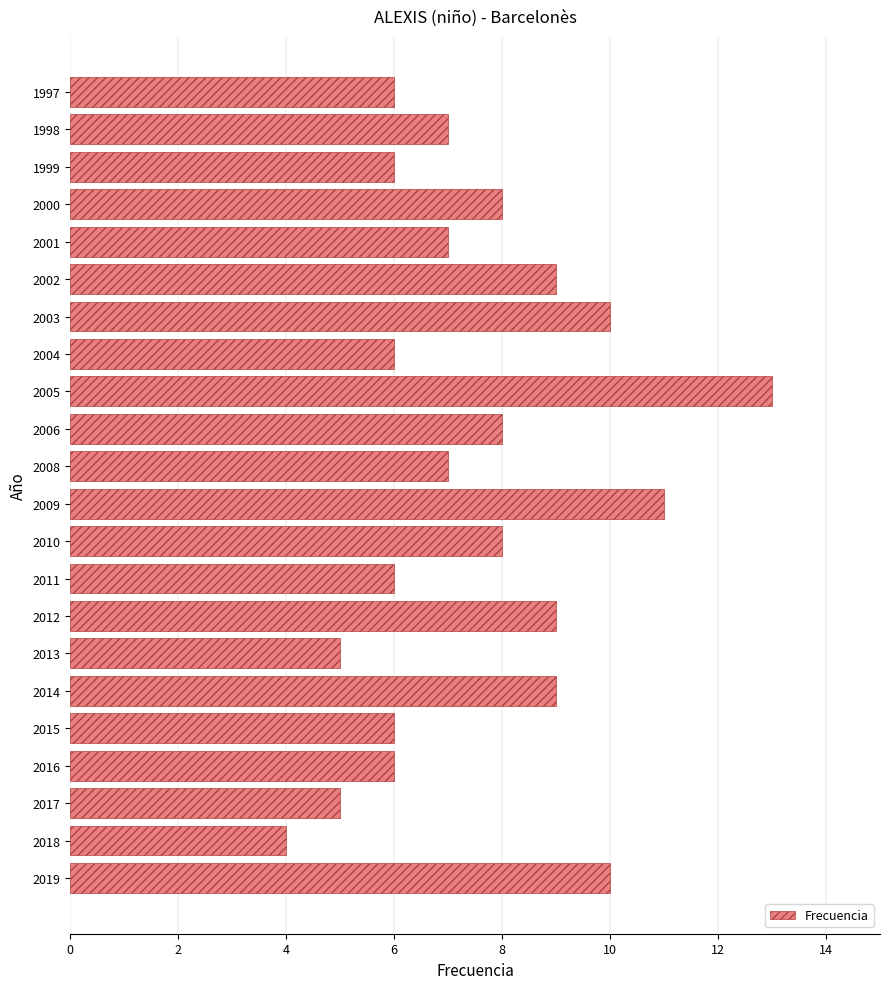

What is the change in value from 2013 to 1997?

+1